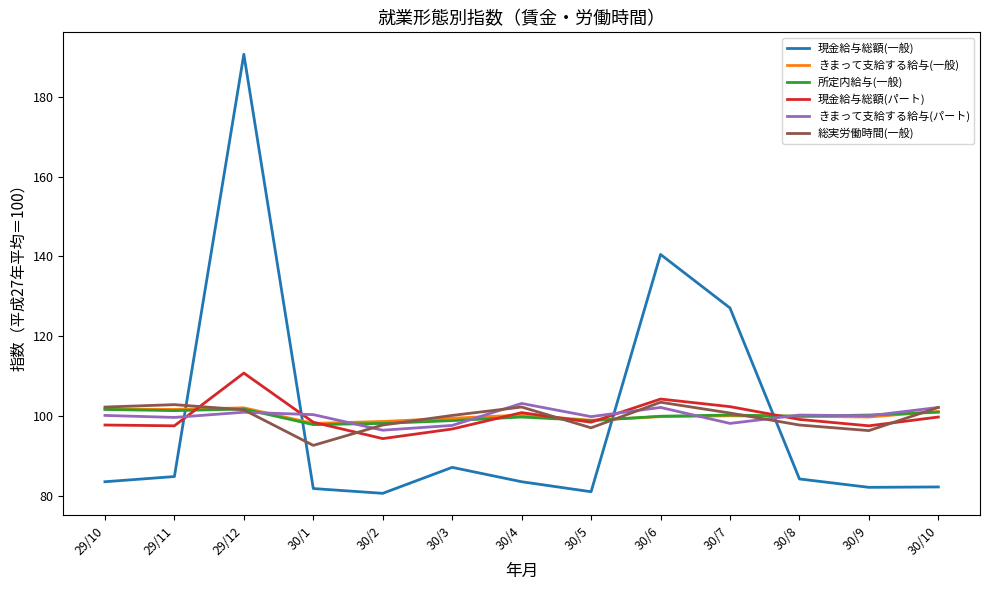

What is the sum of the 所定内給与(一般) values at 29/11 and 30/8?

201.4